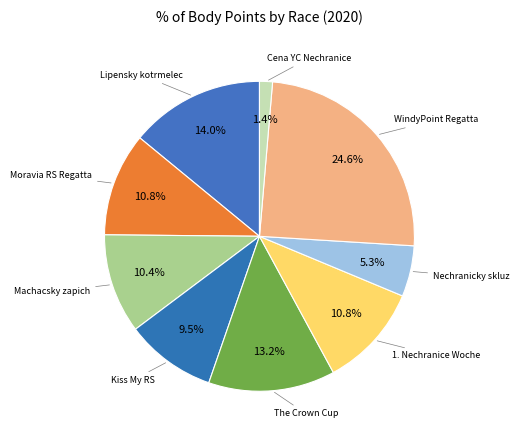

Approximately how many times larger is the value at Nechranicky skluz compared to Moravia RS Regatta?

0.5